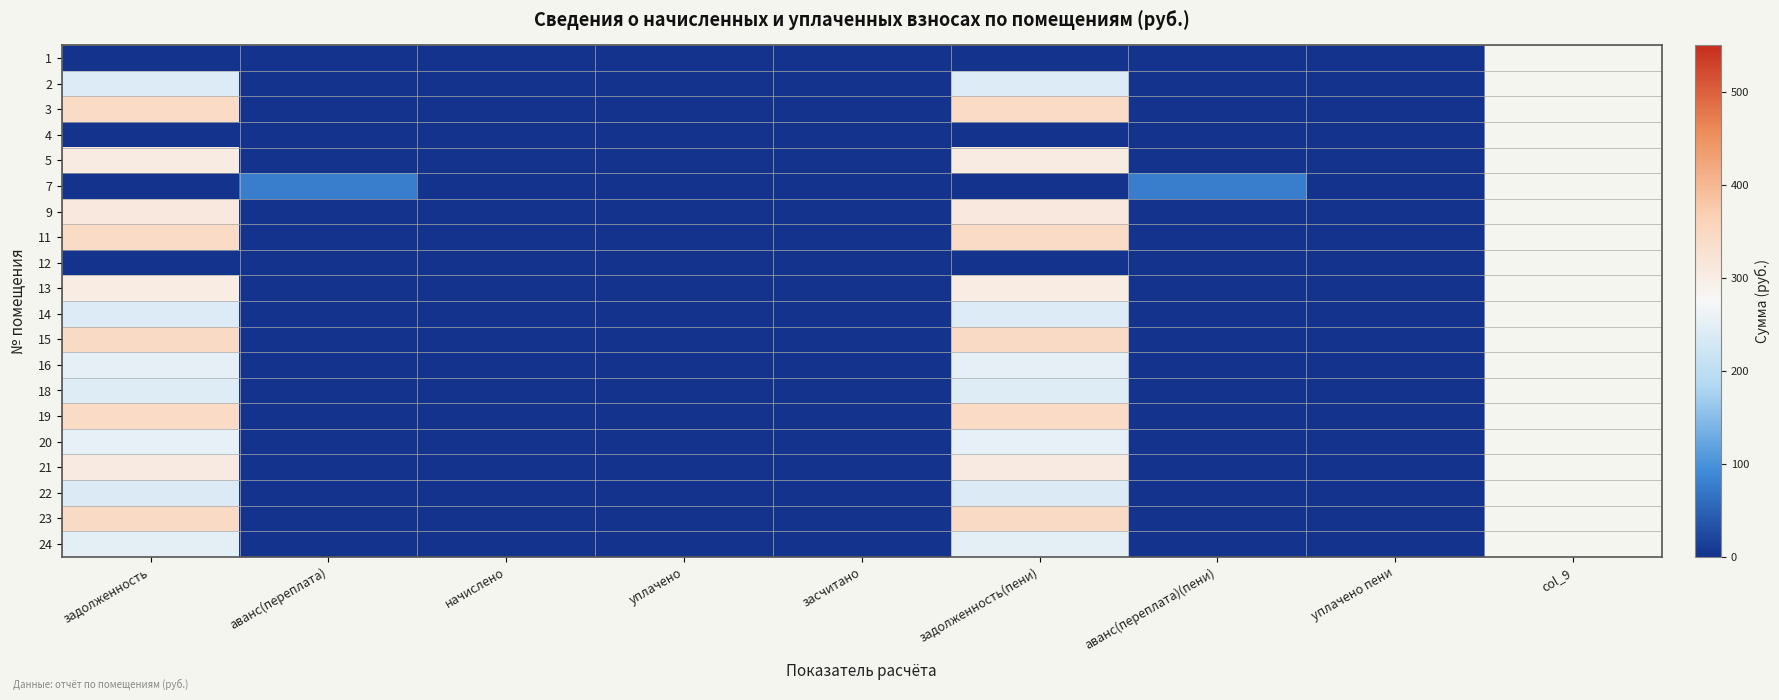

Reading left to right, what are all the values shown in this chart?

1: задолженность=0.0	аванс(переплата)=0.0	начислено=0.0	уплачено=0.0	засчитано=0.0	задолженность(пени)=0.0	аванс(переплата)(пени)=0.0	уплачено пени=0.0
2: задолженность=239.1	аванс(переплата)=0.0	начислено=0.0	уплачено=0.0	засчитано=0.0	задолженность(пени)=239.1	аванс(переплата)(пени)=0.0	уплачено пени=0.0
3: задолженность=343.1	аванс(переплата)=0.0	начислено=0.0	уплачено=0.0	засчитано=0.0	задолженность(пени)=343.1	аванс(переплата)(пени)=0.0	уплачено пени=0.0
4: задолженность=0.0	аванс(переплата)=0.0	начислено=0.0	уплачено=0.0	засчитано=0.0	задолженность(пени)=0.0	аванс(переплата)(пени)=0.0	уплачено пени=0.0
5: задолженность=304.6	аванс(переплата)=0.0	начислено=0.0	уплачено=0.0	засчитано=0.0	задолженность(пени)=304.6	аванс(переплата)(пени)=0.0	уплачено пени=0.0
7: задолженность=0.0	аванс(переплата)=77.8	начислено=0.0	уплачено=0.0	засчитано=0.0	задолженность(пени)=0.0	аванс(переплата)(пени)=77.8	уплачено пени=0.0
9: задолженность=309.6	аванс(переплата)=0.0	начислено=0.0	уплачено=0.0	засчитано=0.0	задолженность(пени)=309.6	аванс(переплата)(пени)=0.0	уплачено пени=0.0
11: задолженность=343.1	аванс(переплата)=0.0	начислено=0.0	уплачено=0.0	засчитано=0.0	задолженность(пени)=343.1	аванс(переплата)(пени)=0.0	уплачено пени=0.0
12: задолженность=0.0	аванс(переплата)=0.0	начислено=0.0	уплачено=0.0	засчитано=0.0	задолженность(пени)=0.0	аванс(переплата)(пени)=0.0	уплачено пени=0.0
13: задолженность=301.2	аванс(переплата)=0.0	начислено=0.0	уплачено=0.0	засчитано=0.0	задолженность(пени)=301.2	аванс(переплата)(пени)=0.0	уплачено пени=0.0
14: задолженность=239.1	аванс(переплата)=0.0	начислено=0.0	уплачено=0.0	засчитано=0.0	задолженность(пени)=239.1	аванс(переплата)(пени)=0.0	уплачено пени=0.0
15: задолженность=344.8	аванс(переплата)=0.0	начислено=0.0	уплачено=0.0	засчитано=0.0	задолженность(пени)=344.8	аванс(переплата)(пени)=0.0	уплачено пени=0.0
16: задолженность=251.7	аванс(переплата)=0.0	начислено=0.0	уплачено=0.0	засчитано=0.0	задолженность(пени)=251.7	аванс(переплата)(пени)=0.0	уплачено пени=0.0
18: задолженность=240.8	аванс(переплата)=0.0	начислено=0.0	уплачено=0.0	засчитано=0.0	задолженность(пени)=240.8	аванс(переплата)(пени)=0.0	уплачено пени=0.0
19: задолженность=342.3	аванс(переплата)=0.0	начислено=0.0	уплачено=0.0	засчитано=0.0	задолженность(пени)=342.3	аванс(переплата)(пени)=0.0	уплачено пени=0.0
20: задолженность=254.2	аванс(переплата)=0.0	начислено=0.0	уплачено=0.0	засчитано=0.0	задолженность(пени)=254.2	аванс(переплата)(пени)=0.0	уплачено пени=0.0
21: задолженность=305.4	аванс(переплата)=0.0	начислено=0.0	уплачено=0.0	засчитано=0.0	задолженность(пени)=305.4	аванс(переплата)(пени)=0.0	уплачено пени=0.0
22: задолженность=236.6	аванс(переплата)=0.0	начислено=0.0	уплачено=0.0	засчитано=0.0	задолженность(пени)=236.6	аванс(переплата)(пени)=0.0	уплачено пени=0.0
23: задолженность=344.8	аванс(переплата)=0.0	начислено=0.0	уплачено=0.0	засчитано=0.0	задолженность(пени)=344.8	аванс(переплата)(пени)=0.0	уплачено пени=0.0
24: задолженность=250.9	аванс(переплата)=0.0	начислено=0.0	уплачено=0.0	засчитано=0.0	задолженность(пени)=250.9	аванс(переплата)(пени)=0.0	уплачено пени=0.0